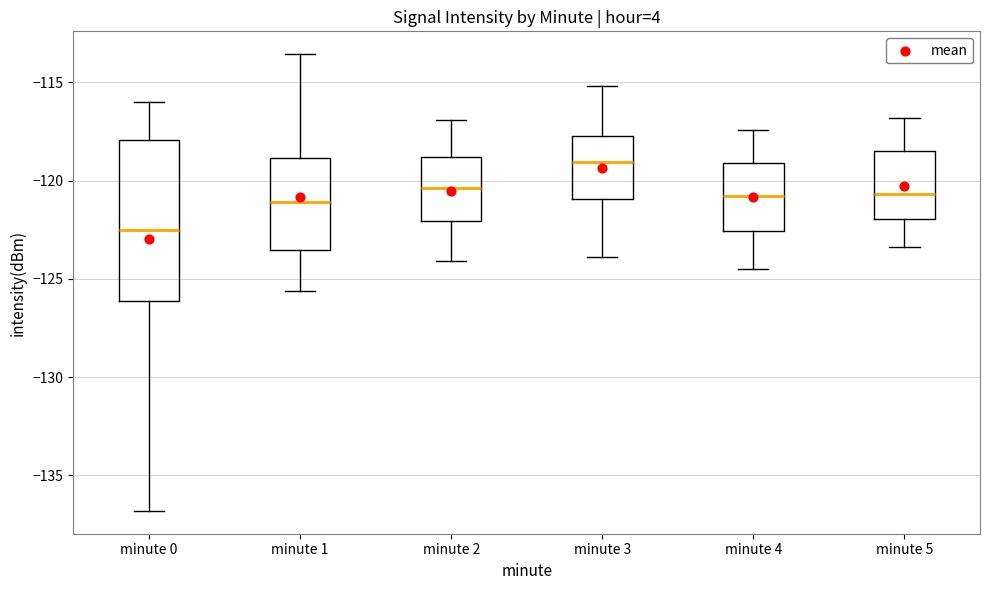

Where does the median line of the box for minute 1 sit on the y-axis? The values are not printed on the chart, so give them approximately, as read against the axis.

-121.0